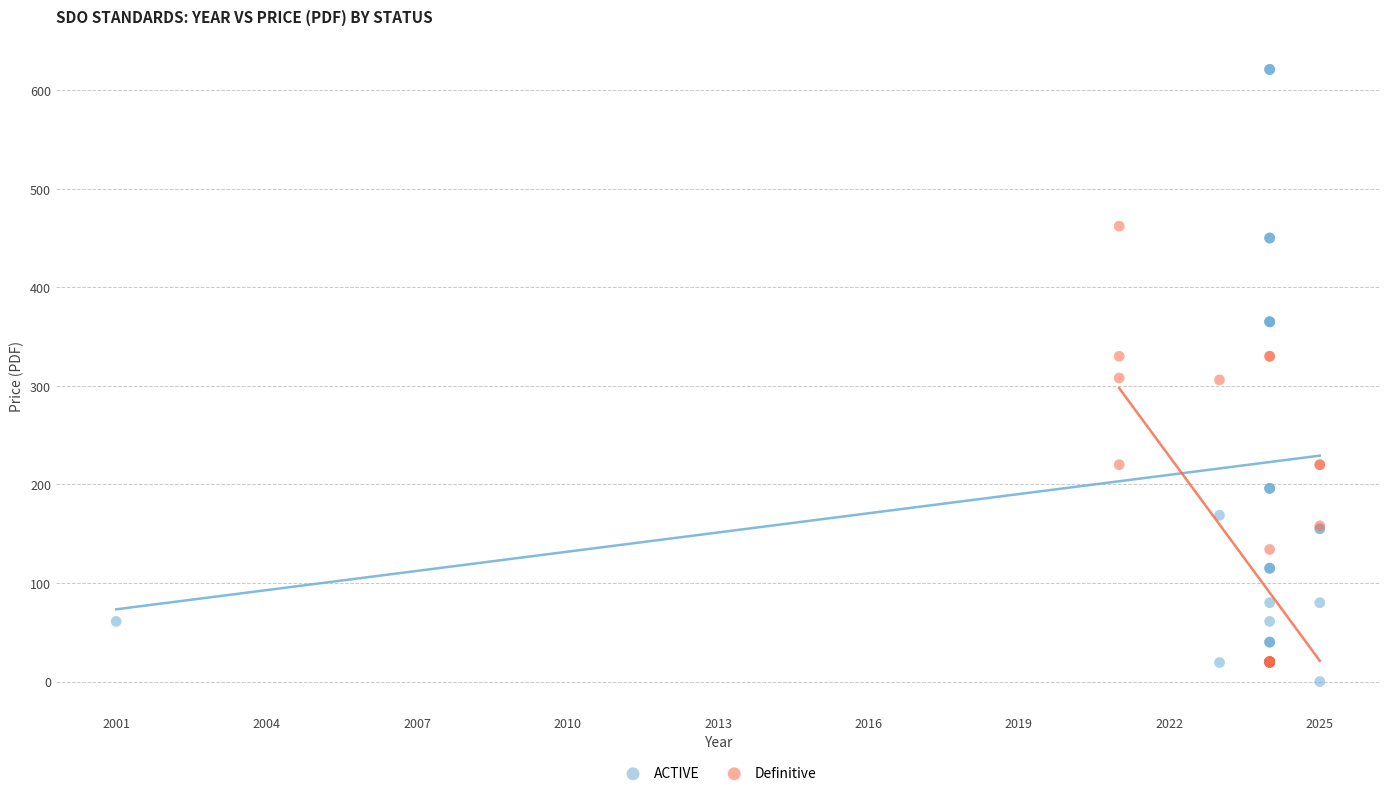

Which series has the largest Y range (max minus min)?

ACTIVE